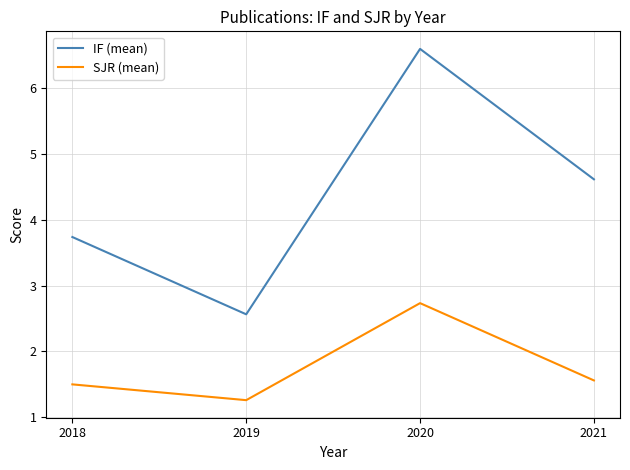

What is the difference between the maximum and minimum values in the IF (mean) series?

4.0